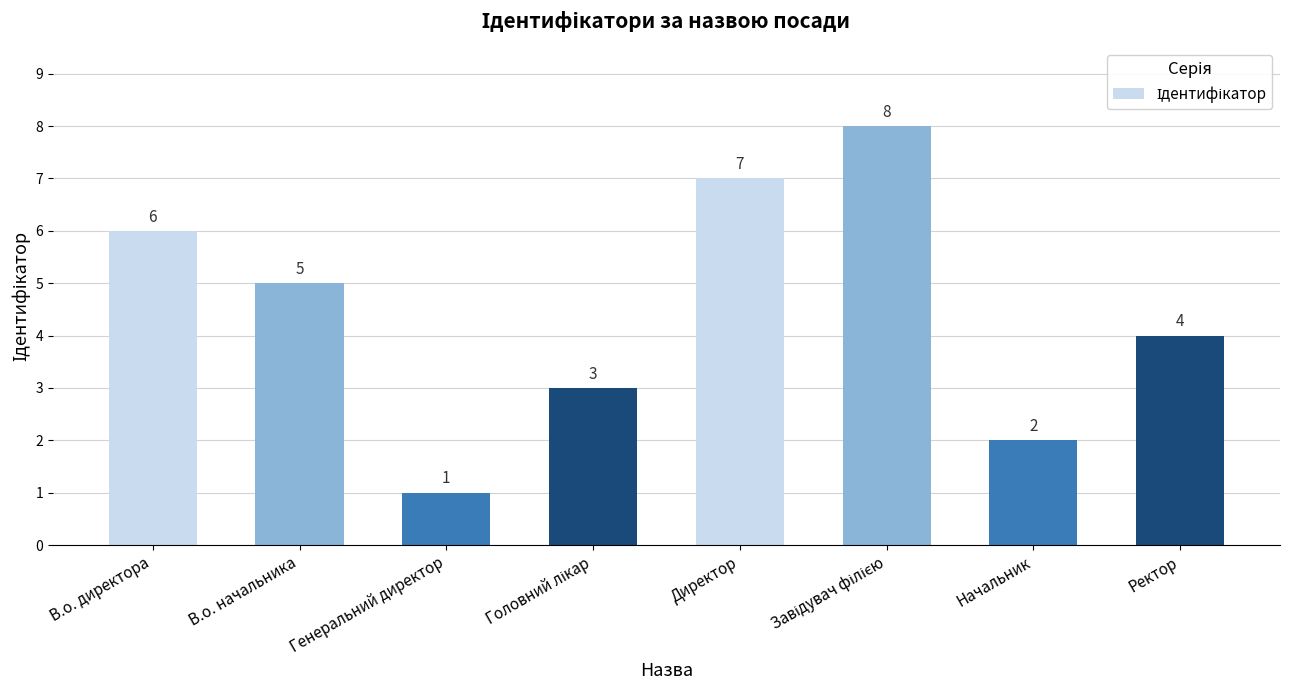

What is the label of the 1st bar from the left?

В.о. директора